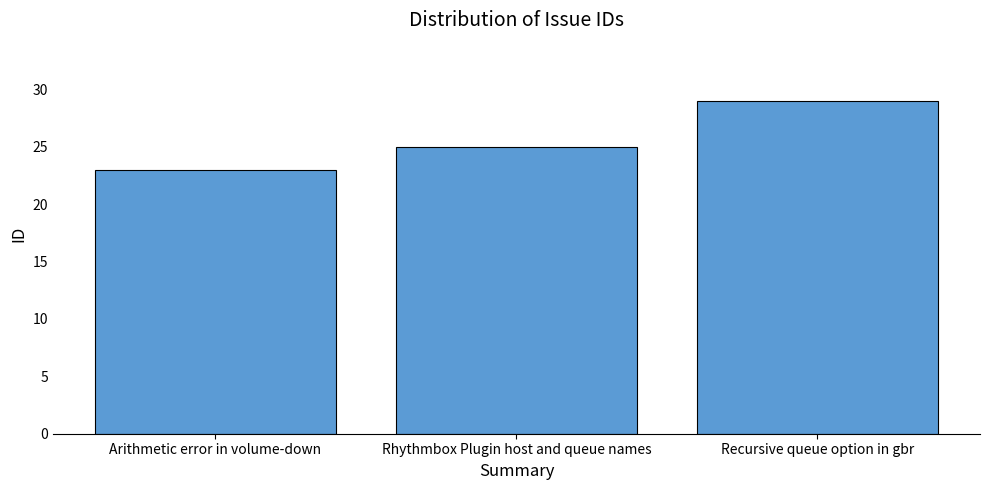

What is the value of the 2nd bar from the left?

25